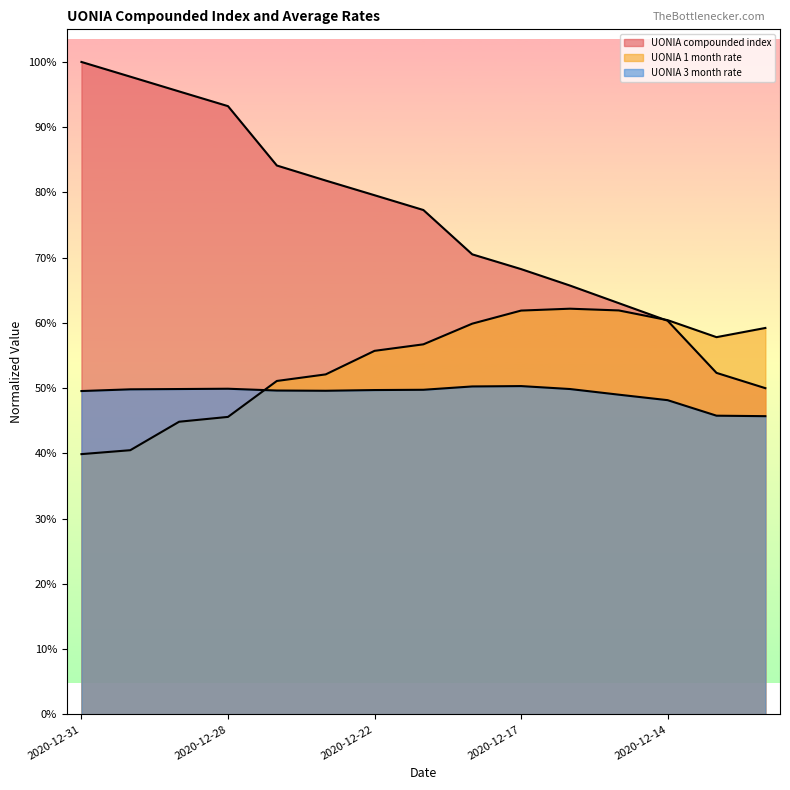

Reading left to right, transcribe all the data shown in this chart.

UONIA compounded index: 2020-12-31=100.0	2020-12-30=97.7	2020-12-29=95.5	2020-12-28=93.2	2020-12-24=84.1	2020-12-23=81.8	2020-12-22=79.6	2020-12-21=77.3	2020-12-18=70.5	2020-12-17=68.2	2020-12-16=65.7	2020-12-15=63.0	2020-12-14=60.3	2020-12-11=52.3	2020-12-10=50.0
UONIA 1 month rate: 2020-12-31=39.9	2020-12-30=40.5	2020-12-29=44.9	2020-12-28=45.6	2020-12-24=51.1	2020-12-23=52.1	2020-12-22=55.7	2020-12-21=56.7	2020-12-18=59.9	2020-12-17=61.9	2020-12-16=62.2	2020-12-15=61.9	2020-12-14=60.4	2020-12-11=57.8	2020-12-10=59.2
UONIA 3 month rate: 2020-12-31=49.6	2020-12-30=49.8	2020-12-29=49.9	2020-12-28=49.9	2020-12-24=49.6	2020-12-23=49.6	2020-12-22=49.7	2020-12-21=49.8	2020-12-18=50.3	2020-12-17=50.3	2020-12-16=49.9	2020-12-15=49.0	2020-12-14=48.2	2020-12-11=45.8	2020-12-10=45.7